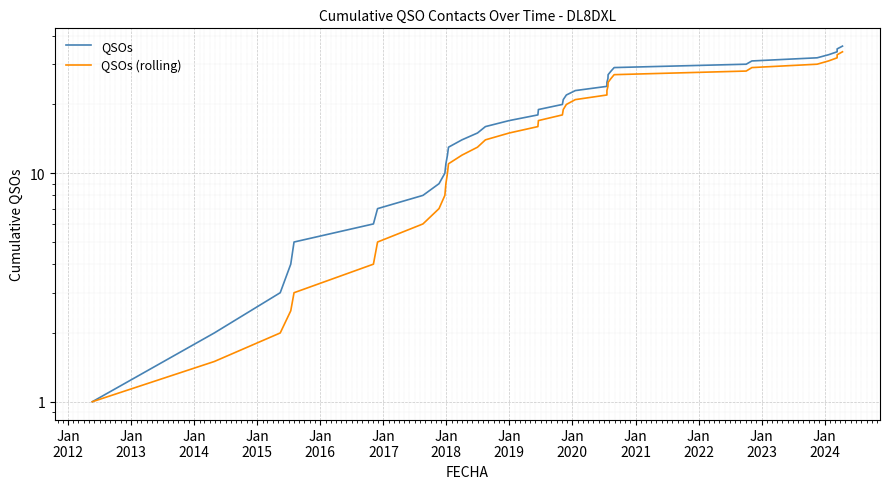

True or false: QSOs and QSOs (rolling) intersect in this chart.

False